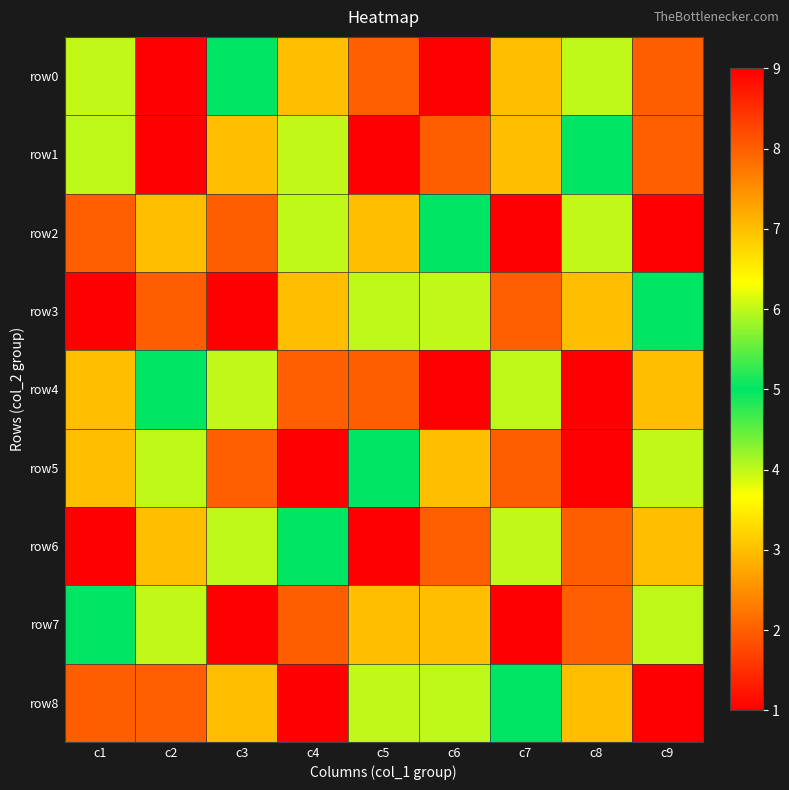

Reading right to left, list all the values displayed in this chart.

row0: c9=8	c8=4	c7=3	c6=1	c5=2	c4=7	c3=5	c2=9	c1=6
row1: c9=2	c8=5	c7=7	c6=8	c5=9	c4=6	c3=3	c2=1	c1=4
row2: c9=9	c8=6	c7=1	c6=5	c5=3	c4=4	c3=8	c2=7	c1=2
row3: c9=5	c8=7	c7=2	c6=6	c5=4	c4=3	c3=9	c2=8	c1=1
row4: c9=3	c8=1	c7=4	c6=9	c5=8	c4=2	c3=6	c2=5	c1=7
row5: c9=6	c8=9	c7=8	c6=7	c5=5	c4=1	c3=2	c2=4	c1=3
row6: c9=7	c8=8	c7=6	c6=2	c5=1	c4=5	c3=4	c2=3	c1=9
row7: c9=4	c8=2	c7=9	c6=3	c5=7	c4=8	c3=1	c2=6	c1=5
row8: c9=1	c8=3	c7=5	c6=4	c5=6	c4=9	c3=7	c2=2	c1=8